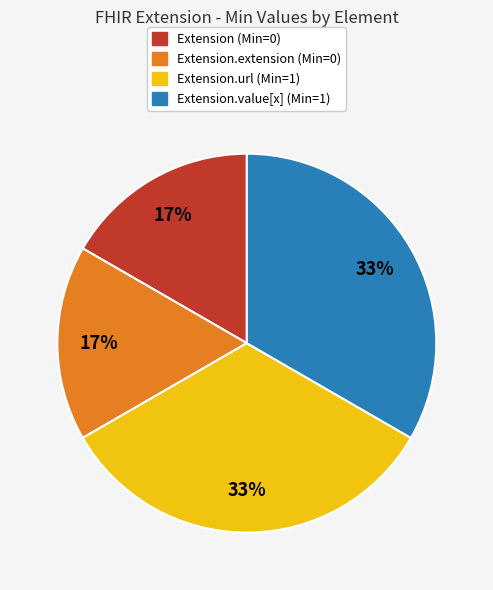

Is there a majority slice in this chart?

No